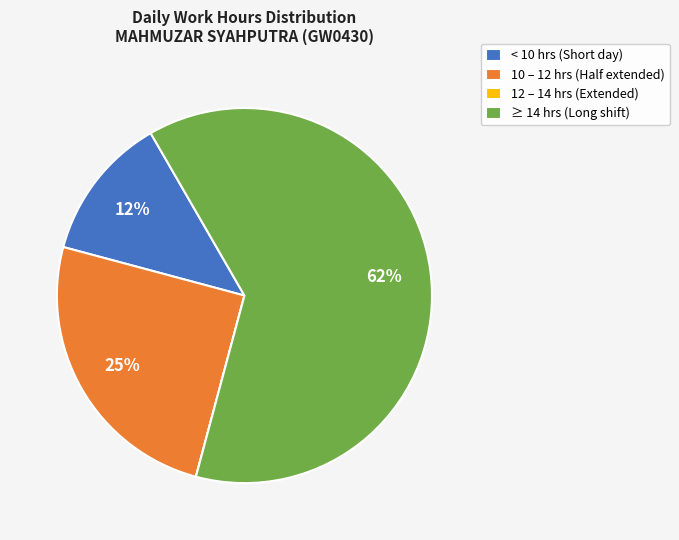

To the nearest percent, what is the average slice percentage?

25%